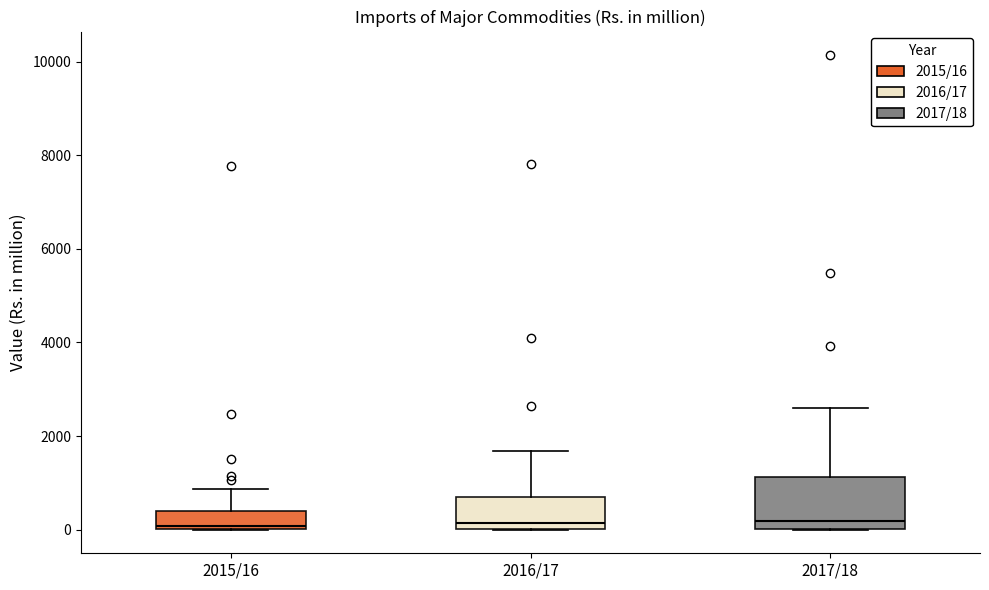

Reading left to right, read every box against the y-axis: the position of its median line, the range the box covers, and the ends of its whiskers. The values are not printed on the chart, so give them approximately, as read against the axis.

2015/16: median 0 (just above the box's lower edge), box 0 to 400, whiskers 0 to 800
2016/17: median 200, box 0 to 800, whiskers 0 to 1600
2017/18: median 200, box 0 to 1200, whiskers 0 to 2600